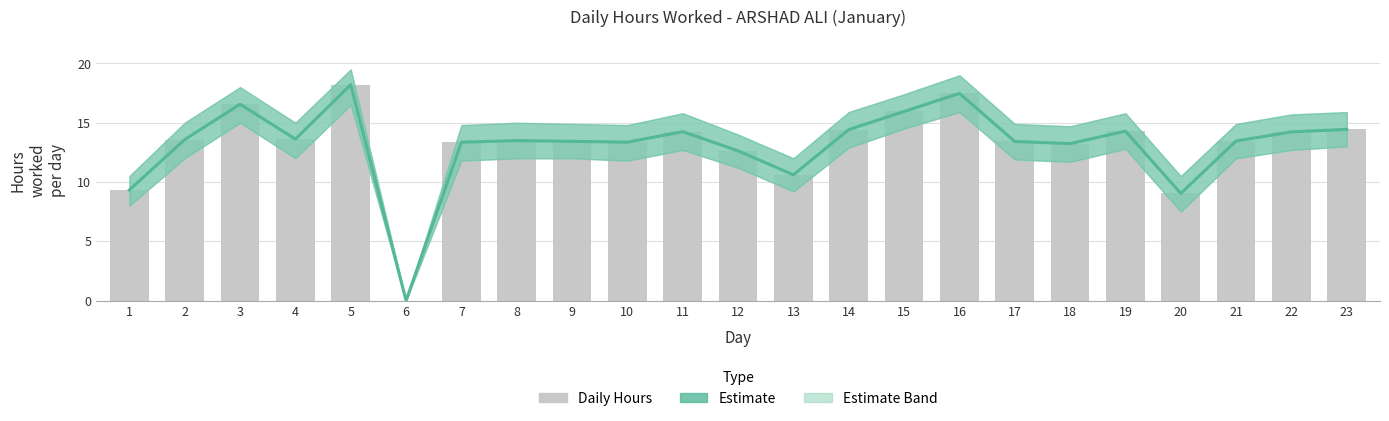

Which series has the largest total across all categories?

Estimate